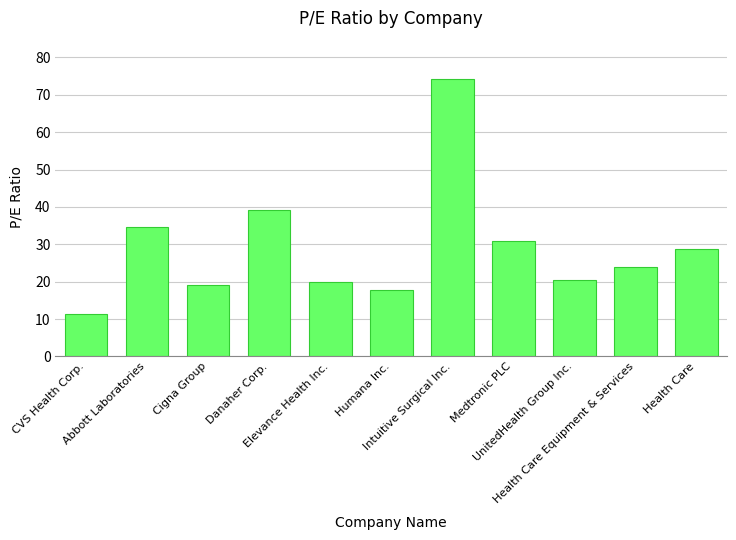

Reading left to right, list all the values displayed in this chart.

CVS Health Corp.=11.5	Abbott Laboratories=34.6	Cigna Group=19.0	Danaher Corp.=39.1	Elevance Health Inc.=19.8	Humana Inc.=17.6	Intuitive Surgical Inc.=74.1	Medtronic PLC=30.9	UnitedHealth Group Inc.=20.5	Health Care Equipment & Services=24.0	Health Care=28.8